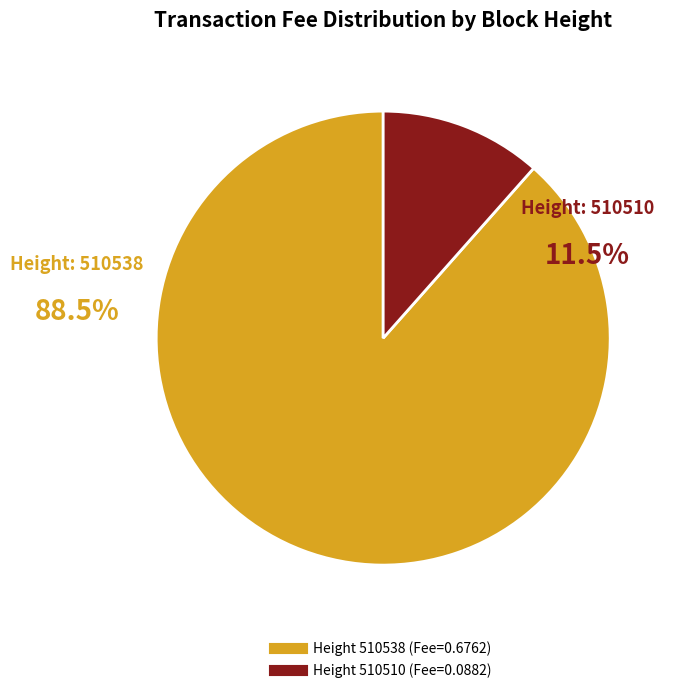

Count the number of slices in the pie.

2